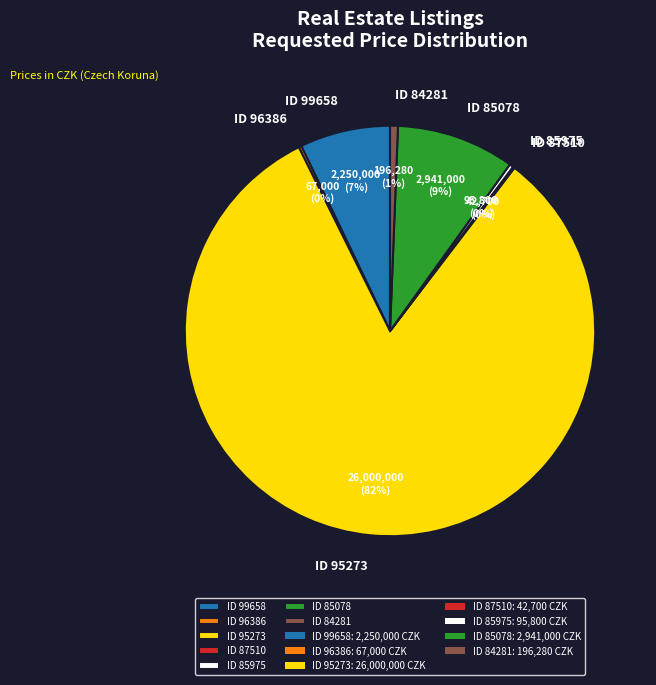

To the nearest percent, what portion does ID 99658 represent?

7%